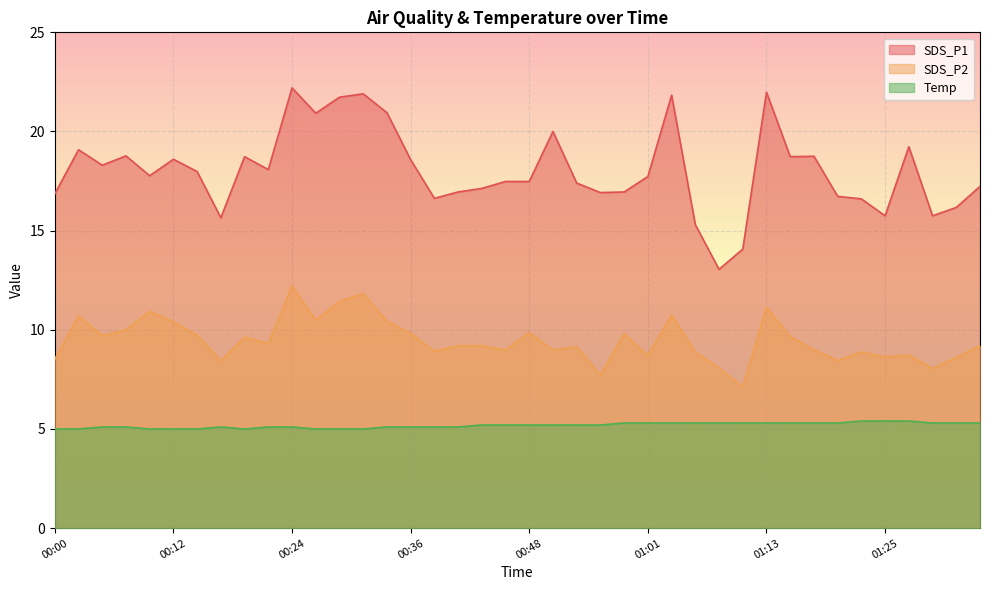

Is it true that Temp equals 2.9 at 00:31?

False